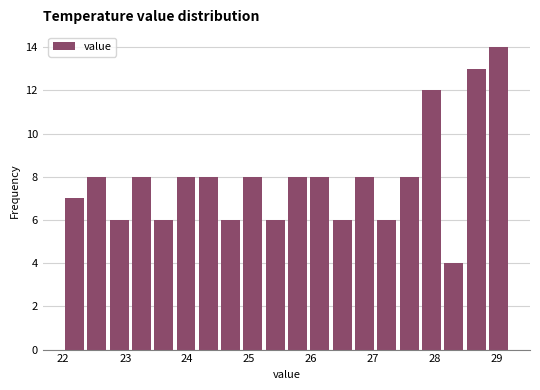

Around what value on the x-axis is the tallest bar? Give the approximate position of its centre, as read against the axis.

29.0